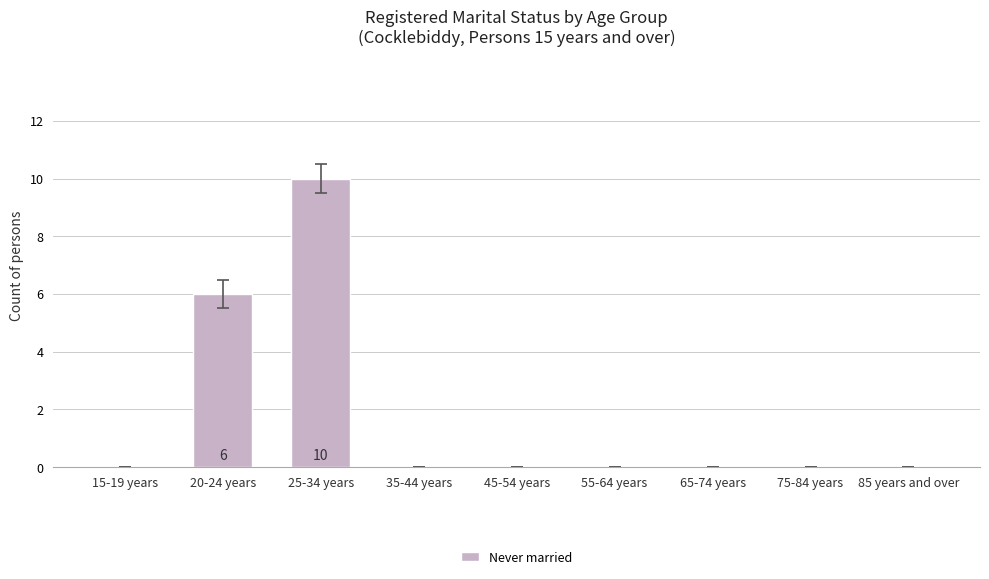

At which label is the value closest to 5?

20-24 years